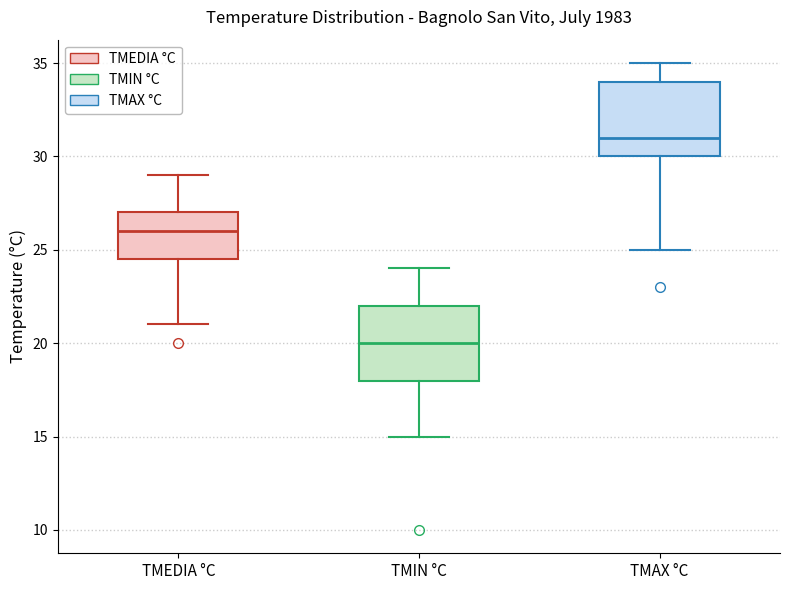

Reading left to right, transcribe this box plot: for each box, give where its median line is, the range the box spans, and where its two whiskers end, as read against the y-axis. The values are not printed on the chart, so give them approximately, as read against the axis.

TMEDIA °C: median 26.0, box 24.5 to 27.0, whiskers 21.0 to 29.0
TMIN °C: median 20.0, box 18.0 to 22.0, whiskers 15.0 to 24.0
TMAX °C: median 31.0, box 30.0 to 34.0, whiskers 25.0 to 35.0